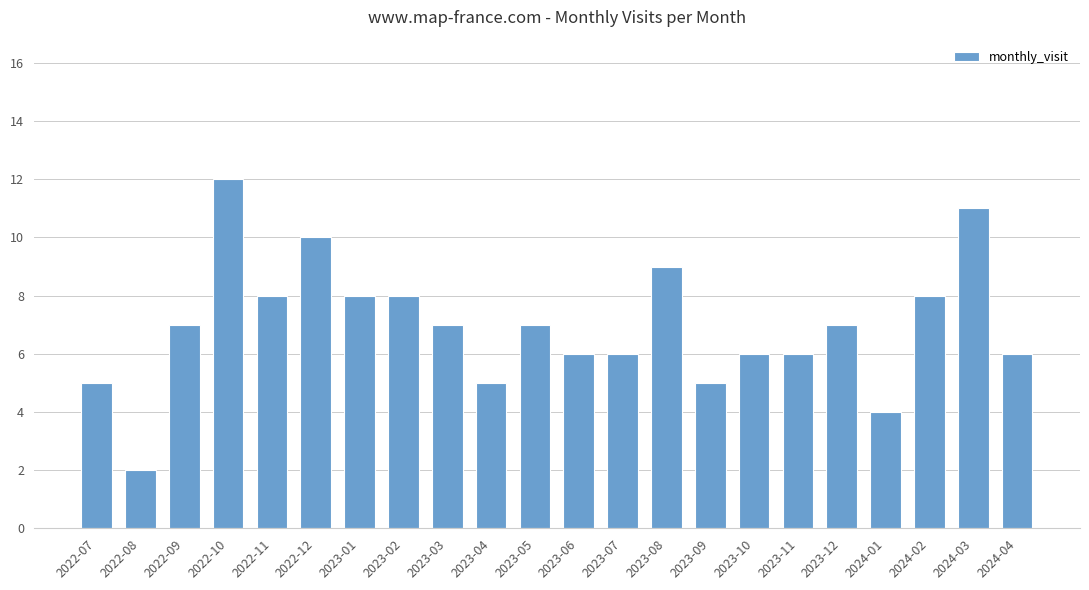

What is the difference between the values at 2023-11 and 2022-08?

4